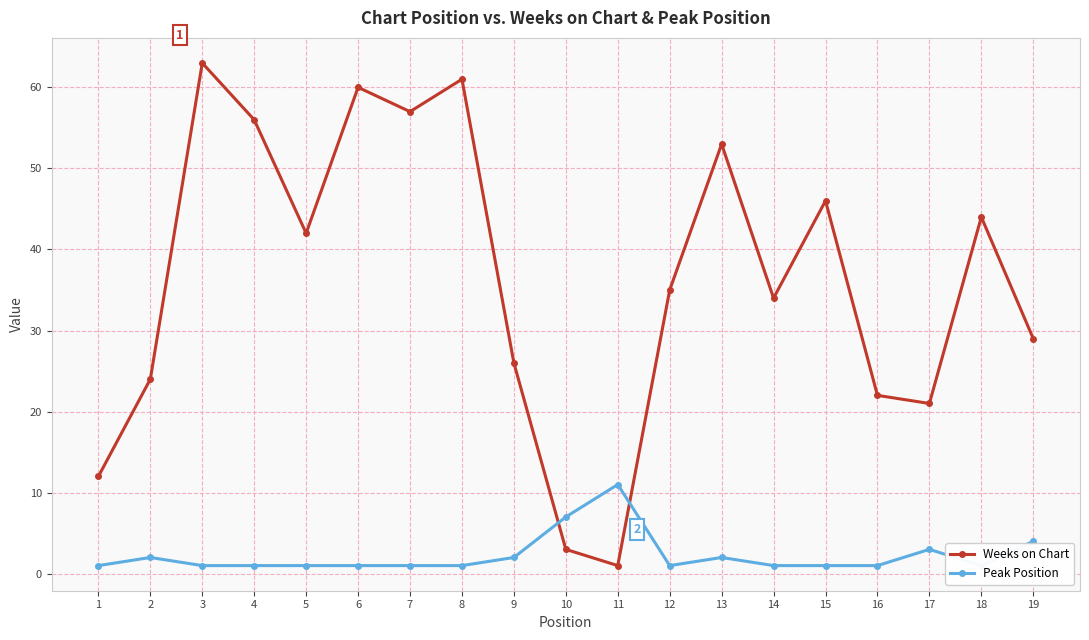

Which category has the lowest value across all series?

11